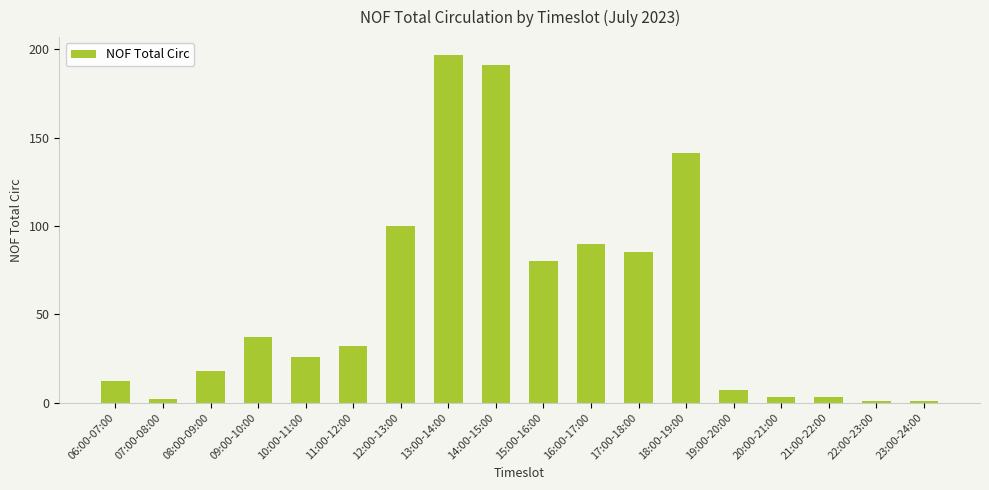

Count the number of data series in this chart.

1